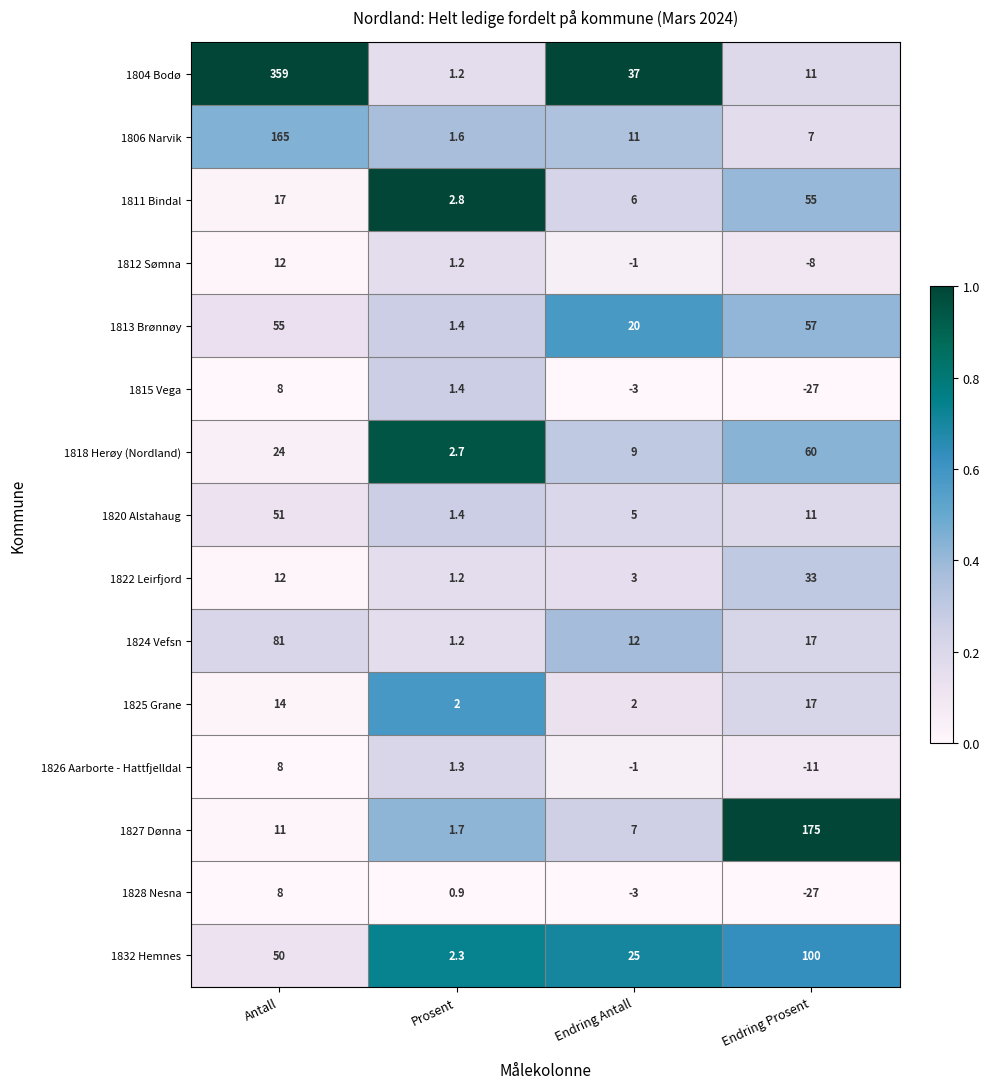

List the labels in order of 1824 Vefsn value, smallest first.

Prosent, Endring Antall, Endring Prosent, Antall